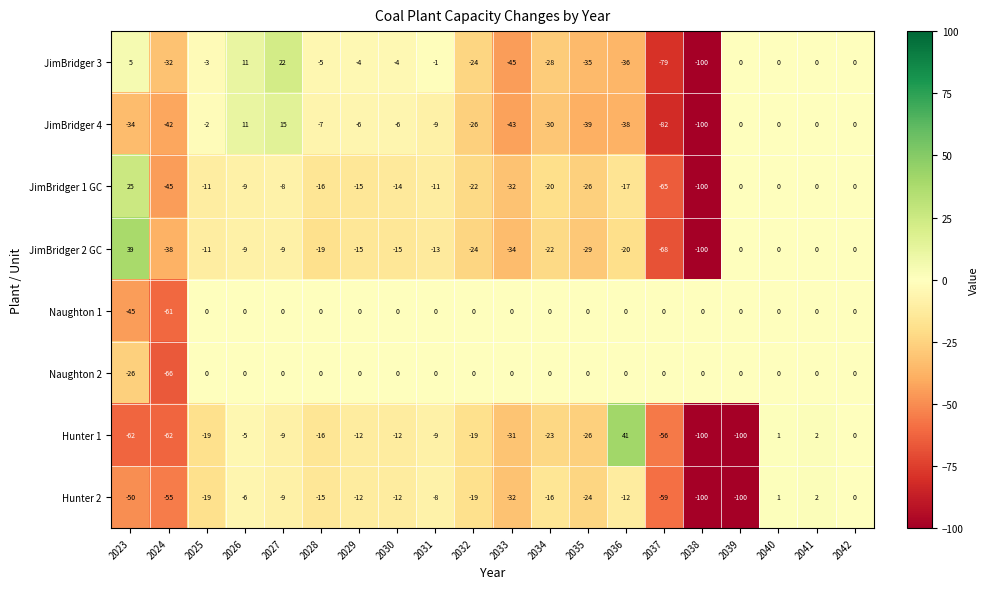

What is the difference between the second highest and second lowest values in the JimBridger 1 GC series?

65